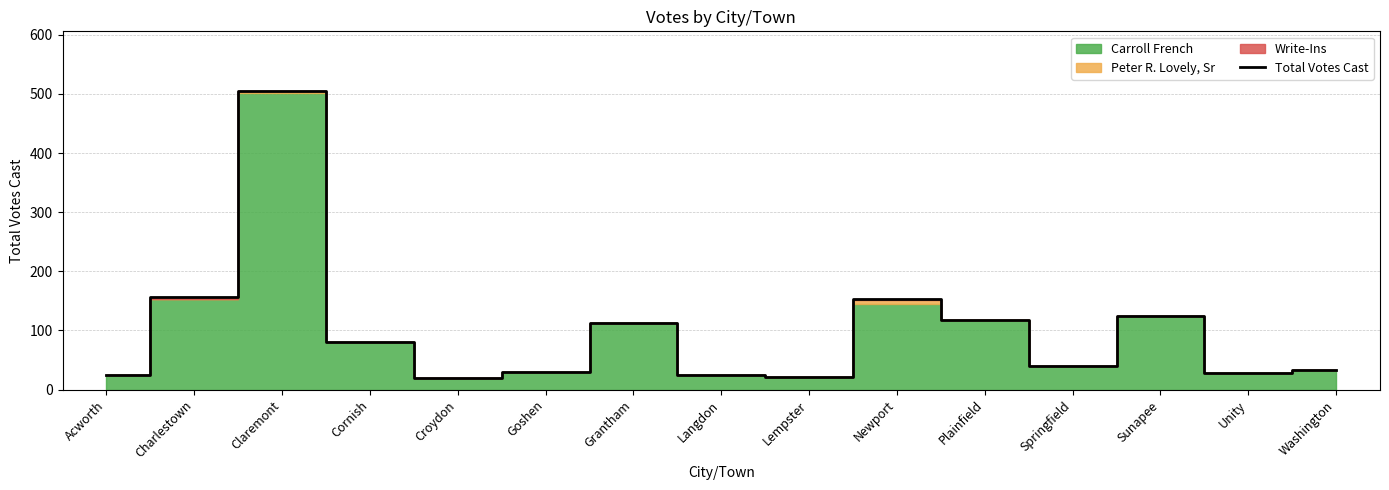

What is the ratio of the value at Plainfield to the value at Washington?

3.6